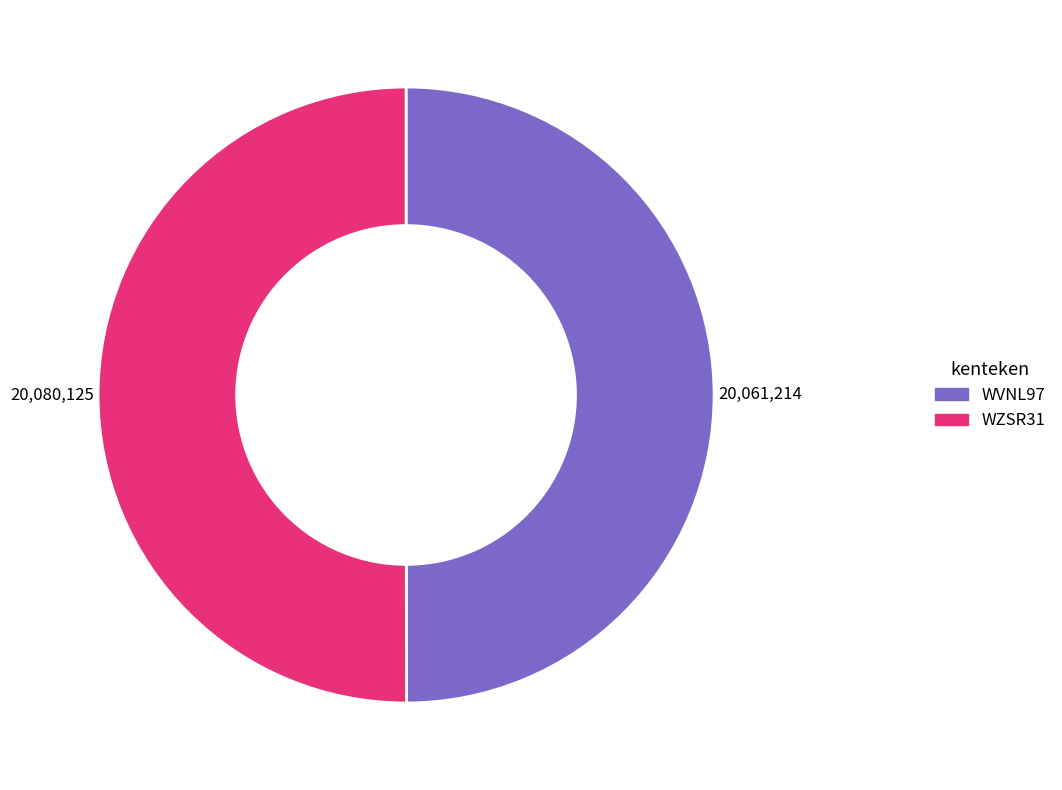

True or false: WVNL97 accounts for 50% of the total.

True